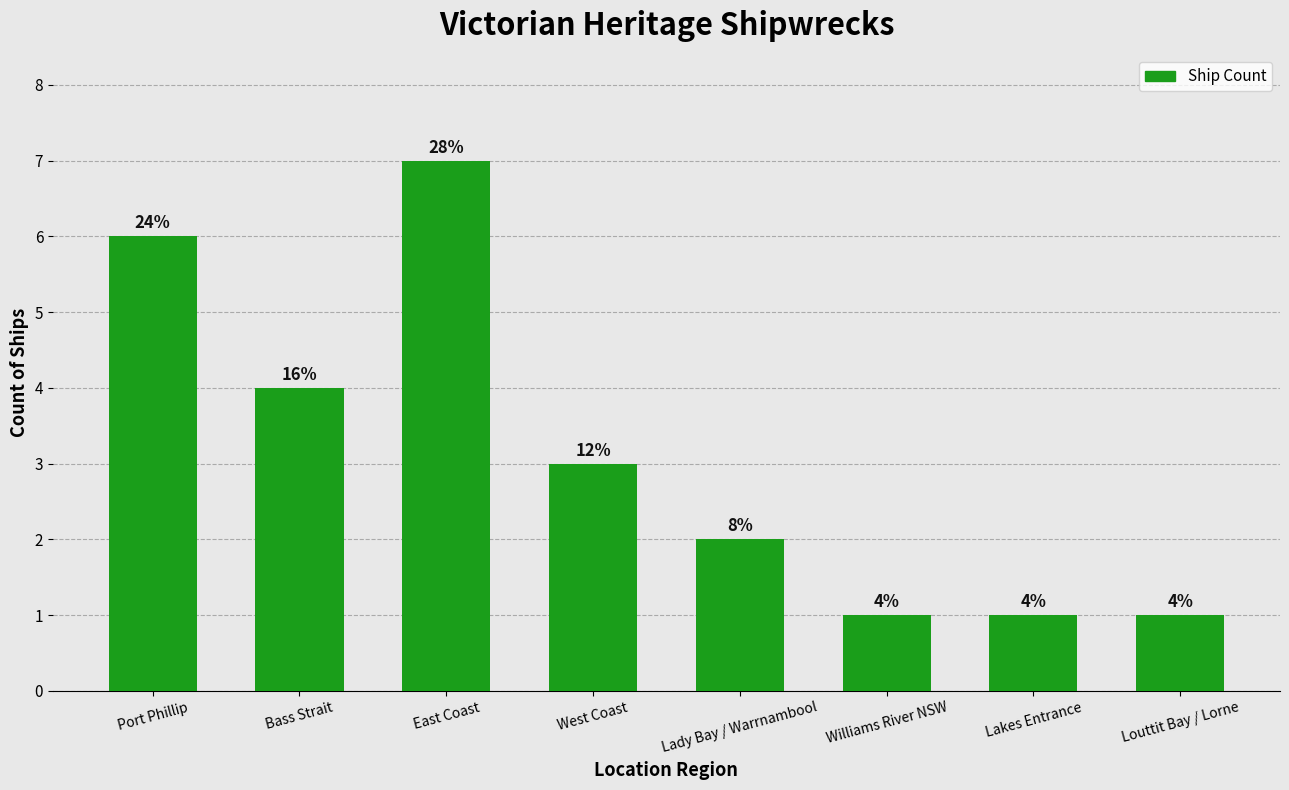

What is the ratio of the value at Port Phillip to the value at Williams River NSW?

6.0